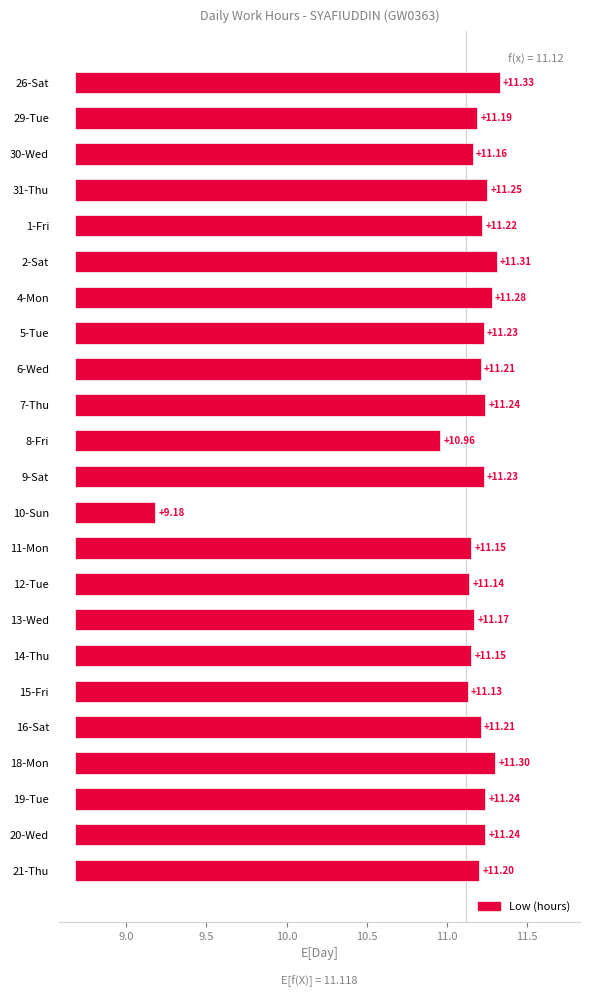

What is the change in value from 26-Sat to 13-Wed?

-0.2